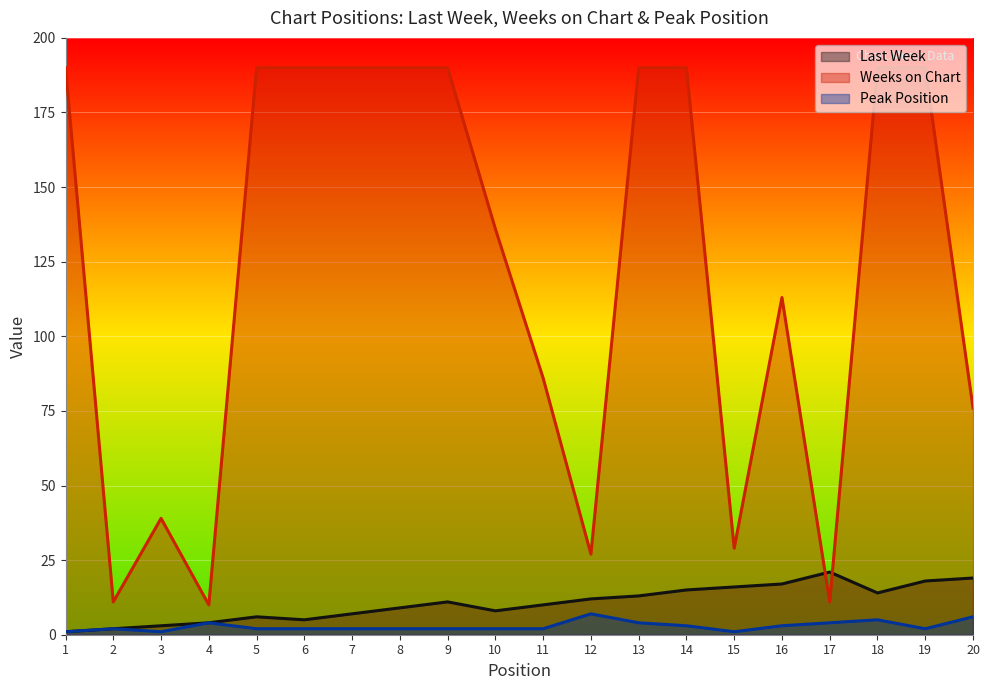

How many interior local peaks does the Last Week series have?

3